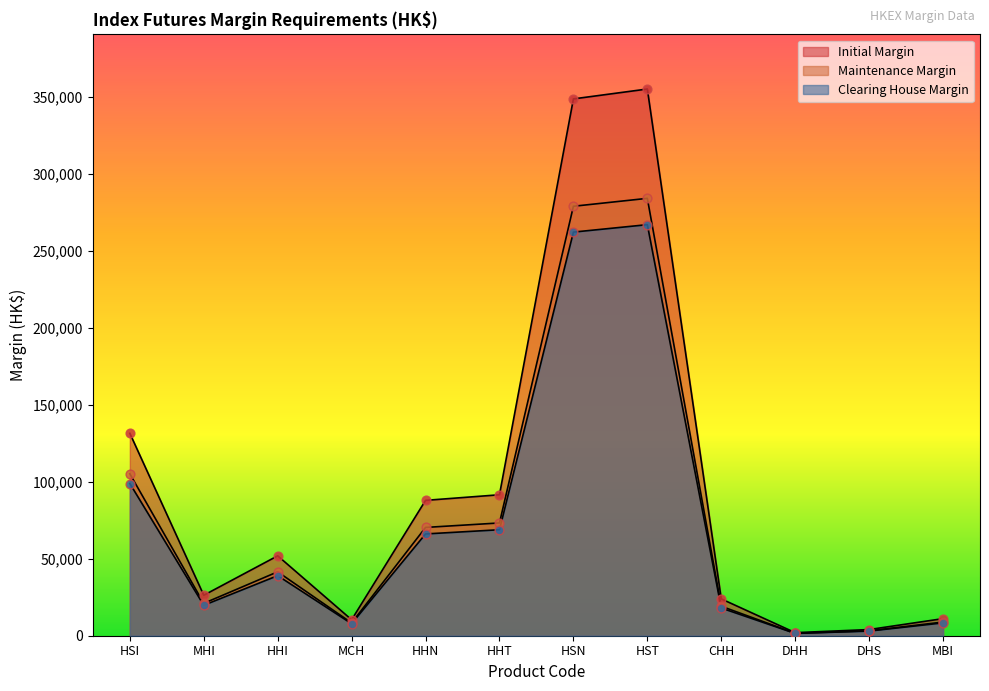

Which series reaches the maximum Y coordinate?

Initial Margin